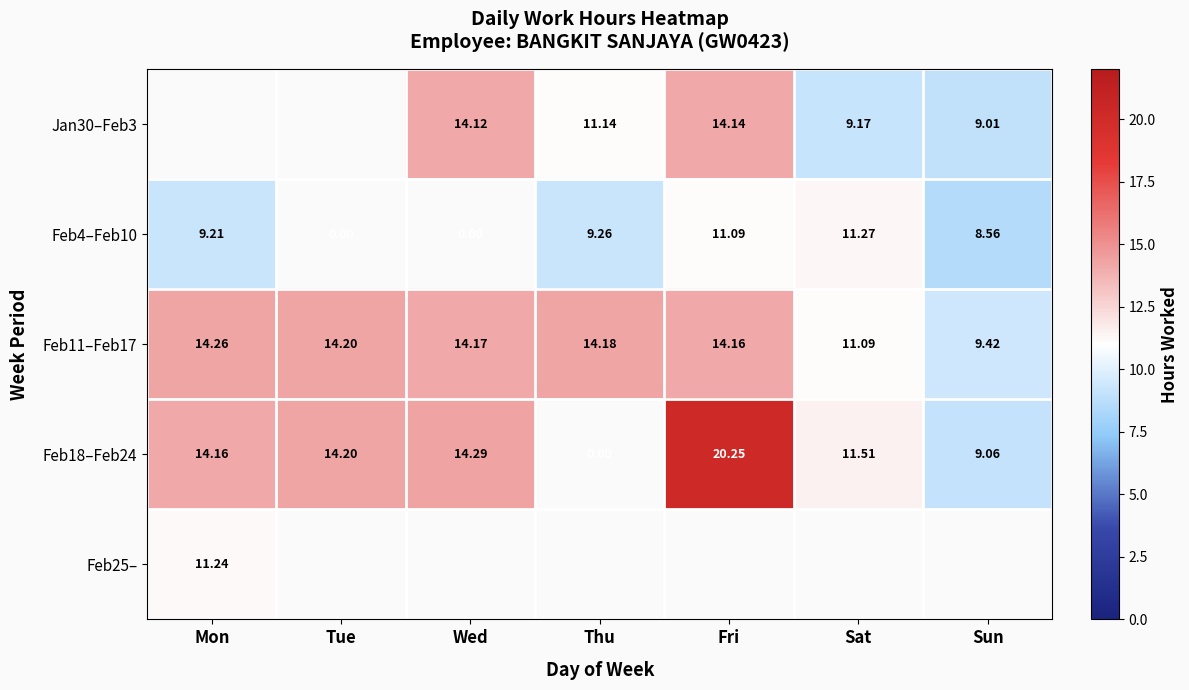

Is the value of Feb11–Feb17 at Mon greater than the value of Feb18–Feb24 at Wed?

No